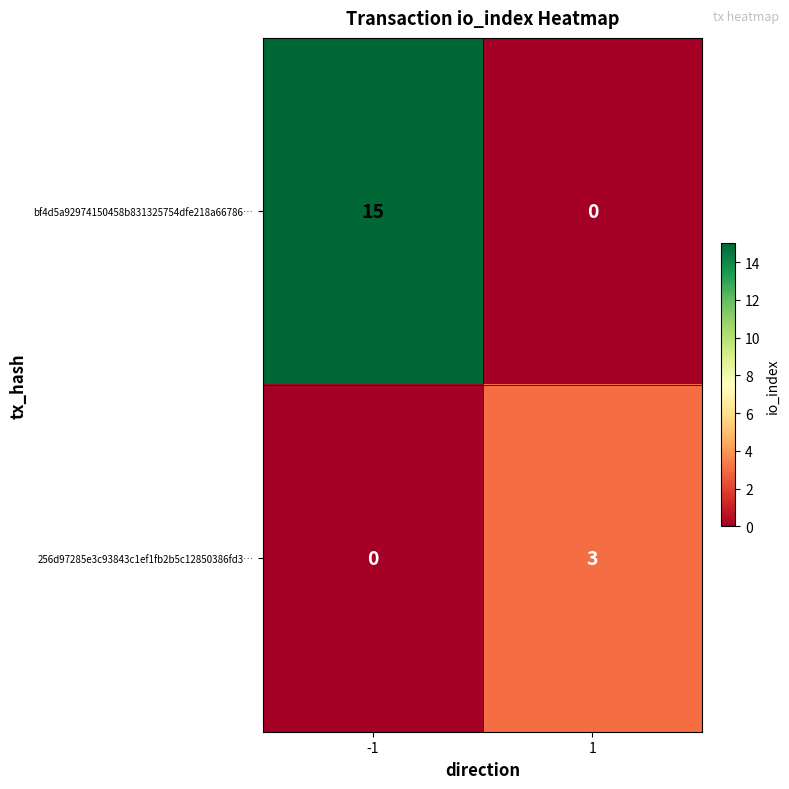

Rank the series at 1 from highest to lowest value.

256d97285e3c93843c1ef1fb2b5c12850386fd3…, bf4d5a92974150458b831325754dfe218a66786…